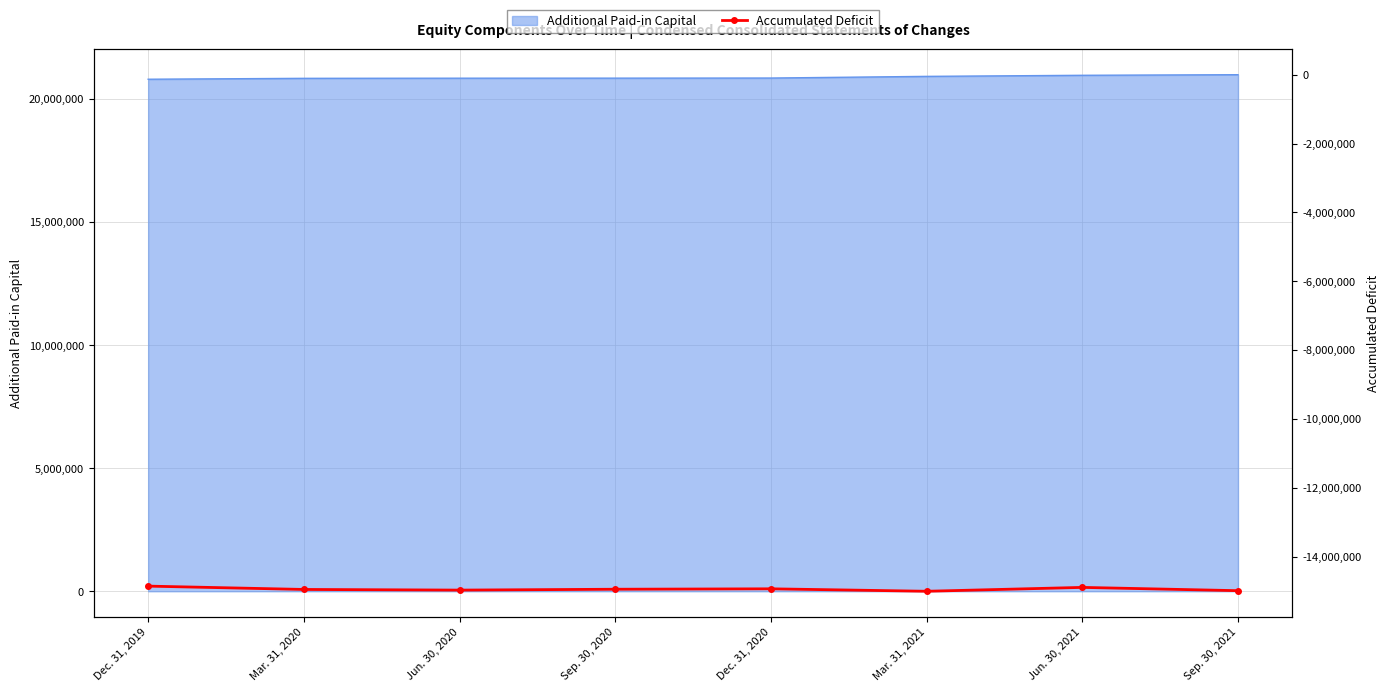

What is the change in value from Sep. 30, 2020 to Sep. 30, 2021?

-41966